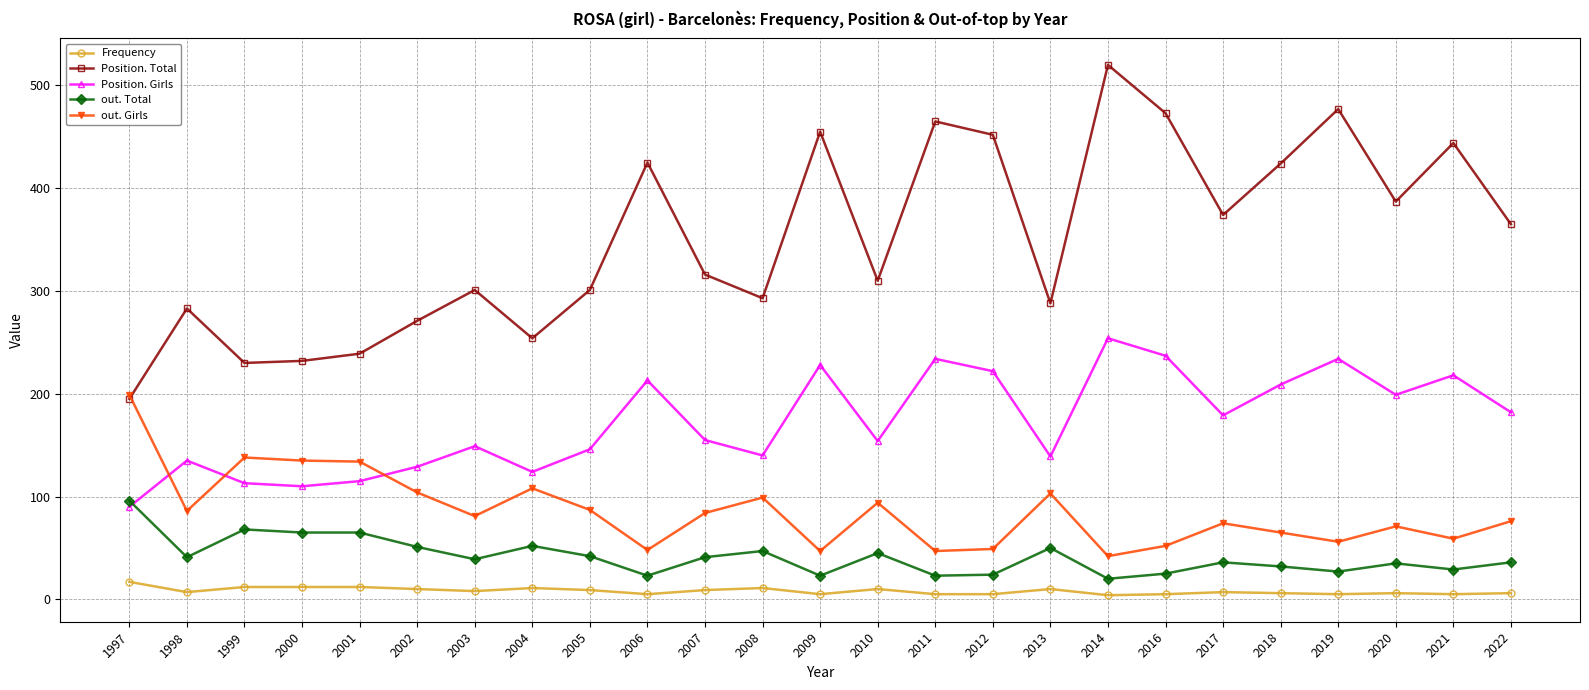

True or false: out. Girls has a value of 71 at 2006.

False